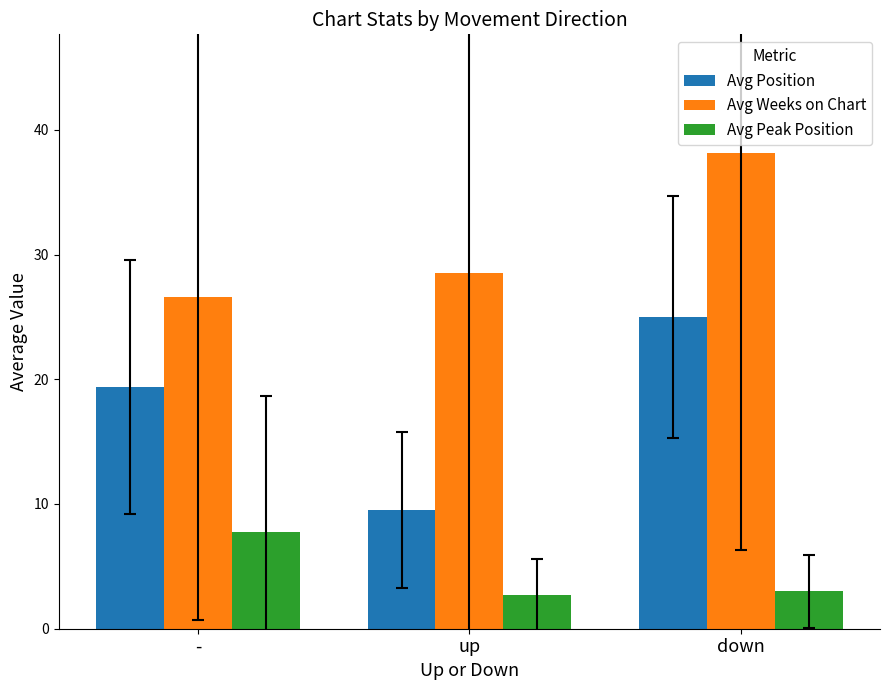

True or false: Avg Peak Position has a value of 13.2 at -.

False